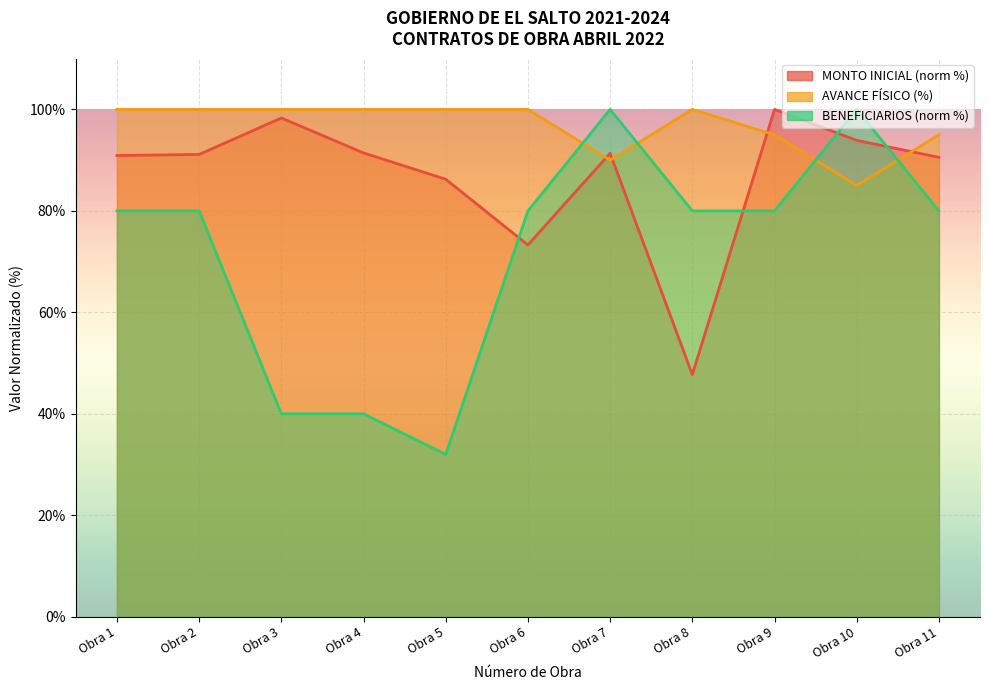

The value of AVANCE FISISCO at Obra 3 is 100.0. True or false?

True